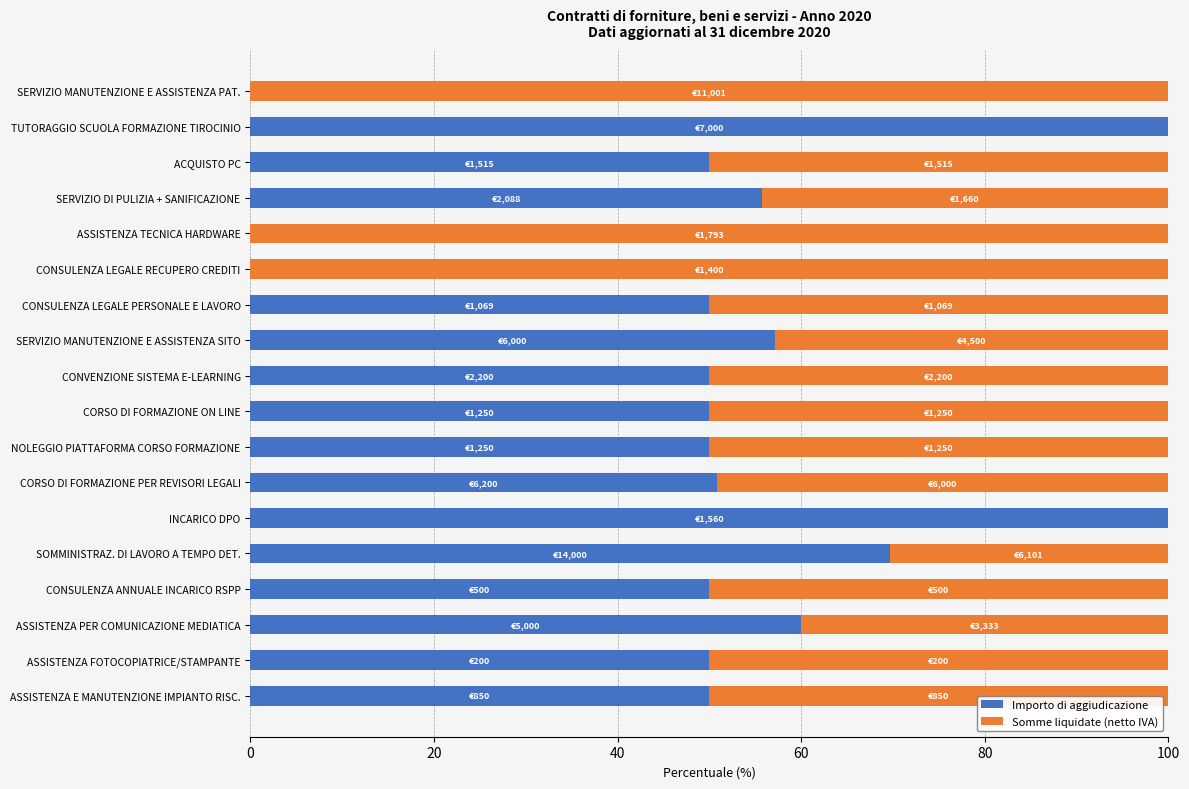

True or false: Importo di aggiudicazione has a value of 69.6 at SOMMINISTRAZ. DI LAVORO A TEMPO DET..

True